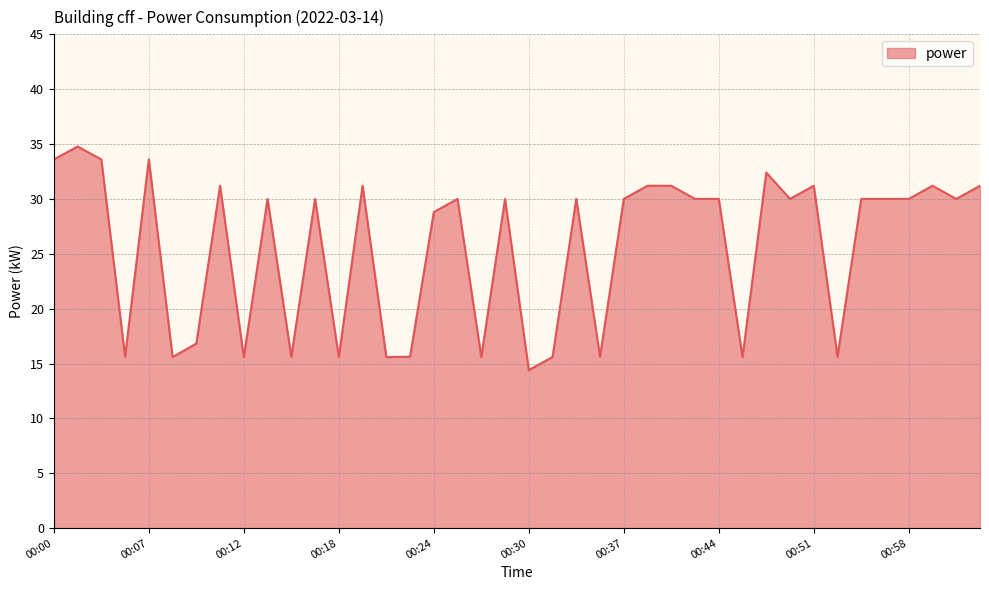

List the labels in order of value, largest first.

00:02, 00:00, 00:04, 00:07, 00:47, 00:11, 00:20, 00:38, 00:40, 00:51, 01:00, 01:04, 00:14, 00:17, 00:26, 00:29, 00:33, 00:37, 00:42, 00:44, 00:49, 00:54, 00:56, 00:58, 01:02, 00:24, 00:09, 00:05, 00:15, 00:22, 00:34, 00:52, 00:08, 00:12, 00:18, 00:21, 00:27, 00:31, 00:45, 00:30